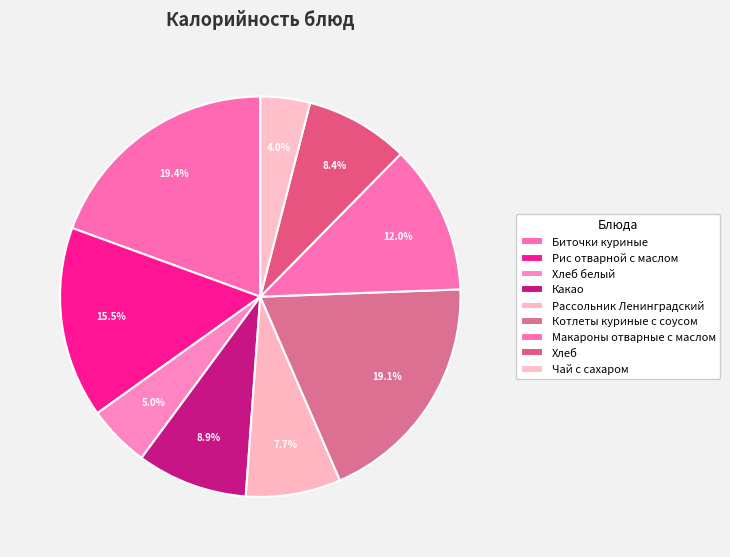

Between Макароны отварные с маслом and Хлеб, which is larger?

Макароны отварные с маслом